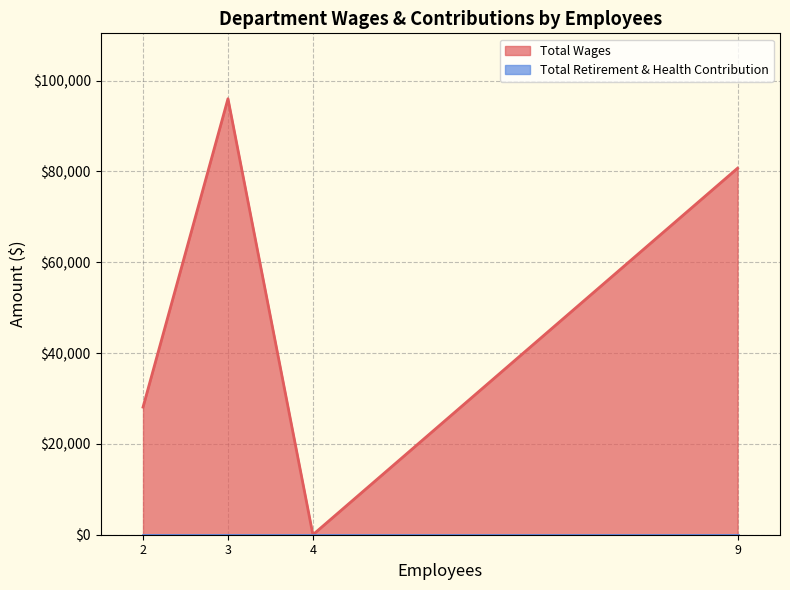

How many data points does each series have?

4